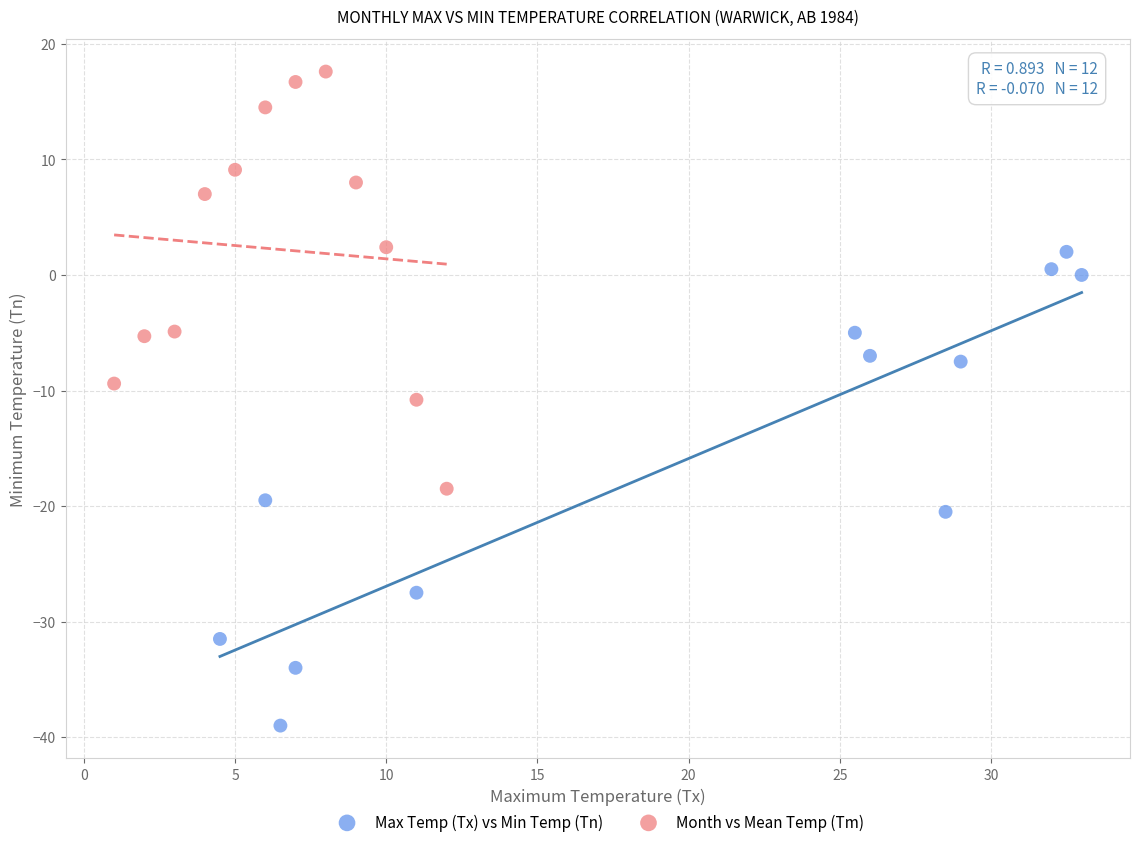

Which series has the widest spread of Y values?

Max Temp (Tx) vs Min Temp (Tn)